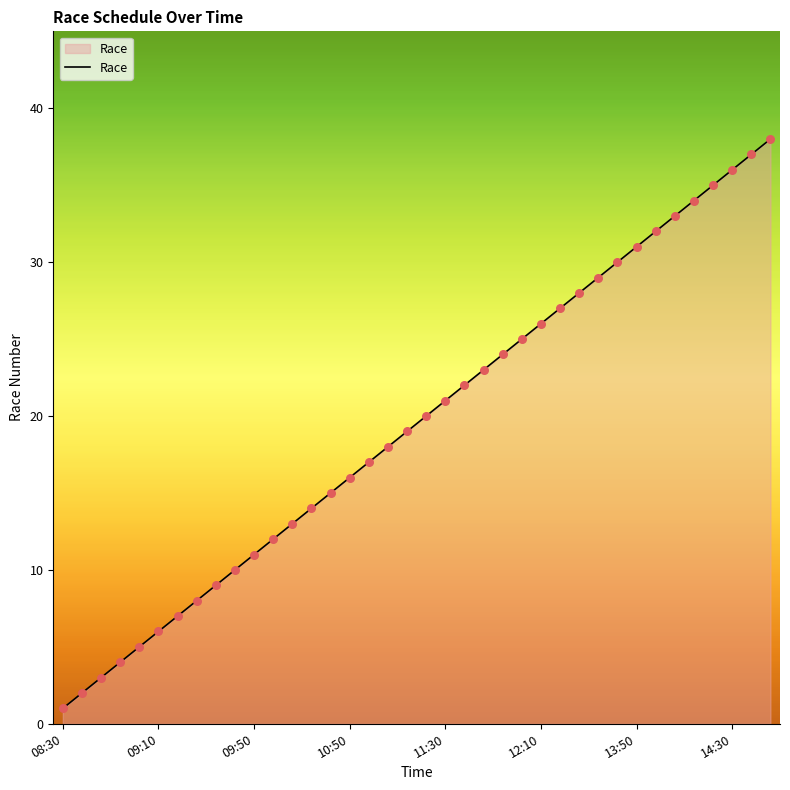

What is the greatest value displayed?

38